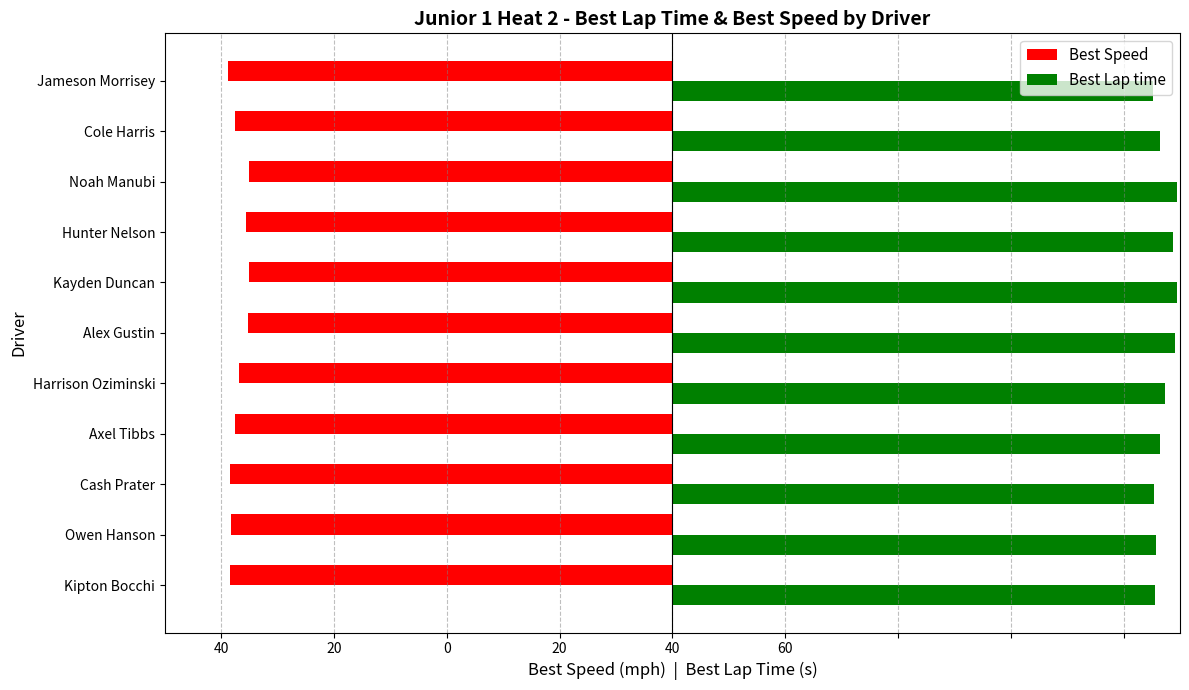

Rank the series by their average value, from lowest to highest.

Best Speed, Best Lap time